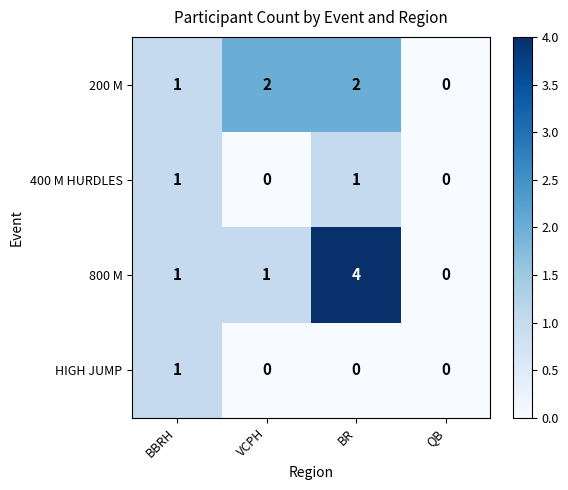

Which series has the largest range (max minus min)?

800 M